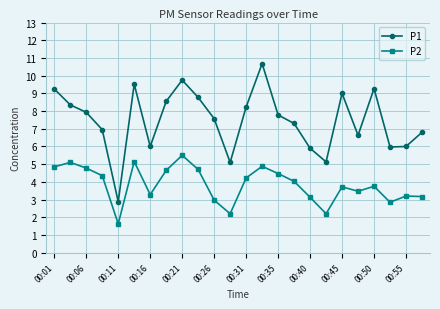

How many interior local peaks does the P1 series have?

5